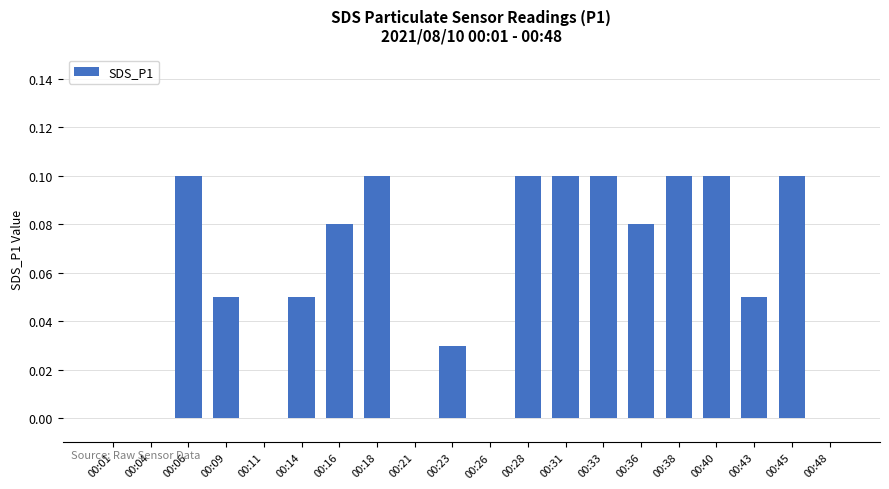

Is it true that the value at 00:21 is 0.1?

False